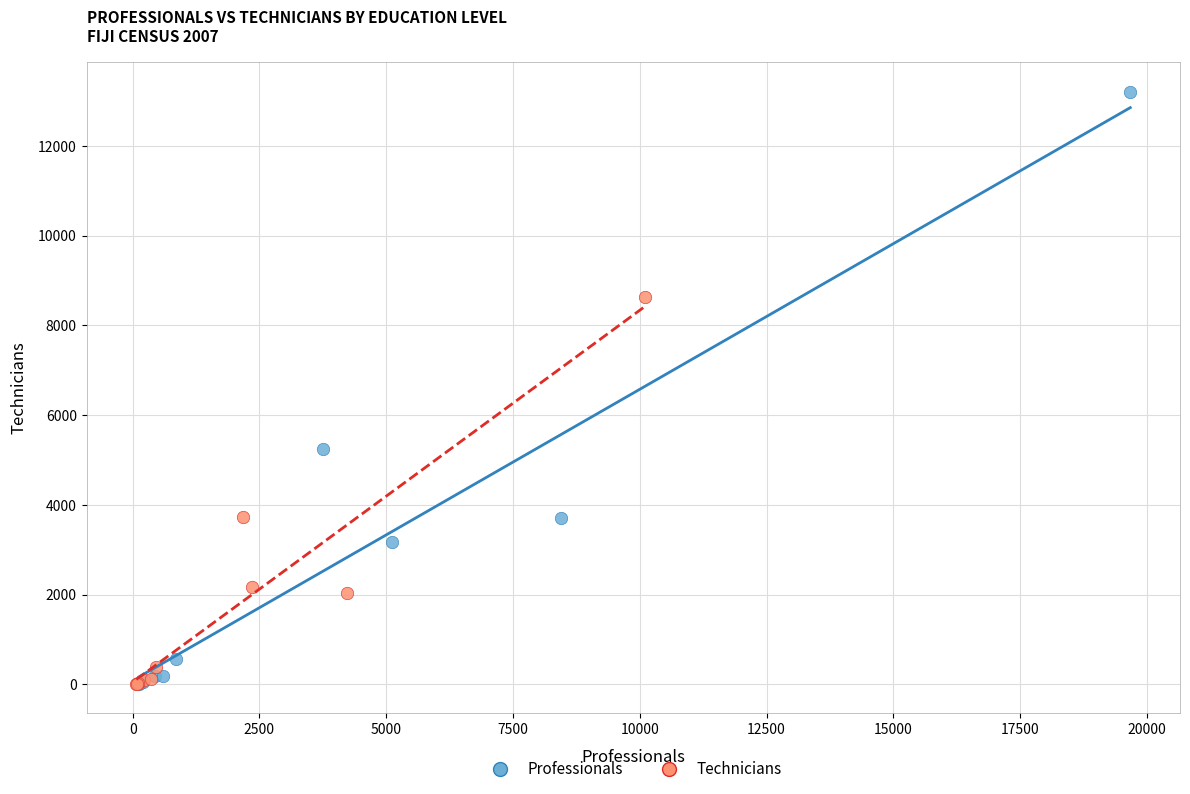

What are all the series names shown in the legend?

Professionals, Technicians